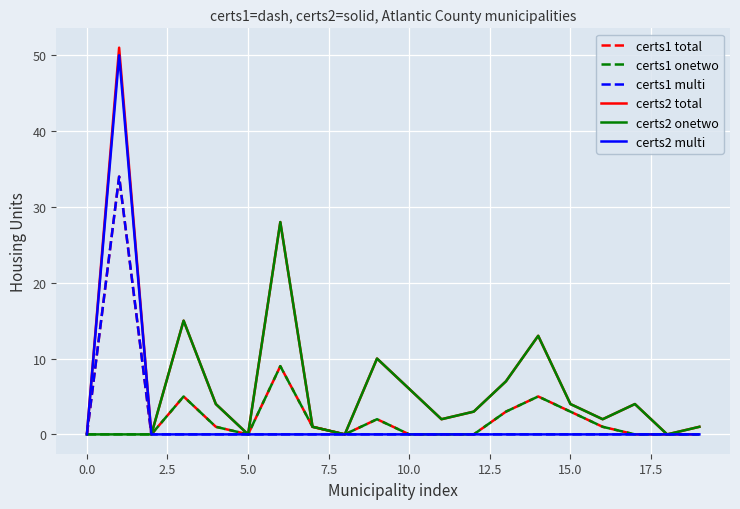

What is the greatest value displayed?

51